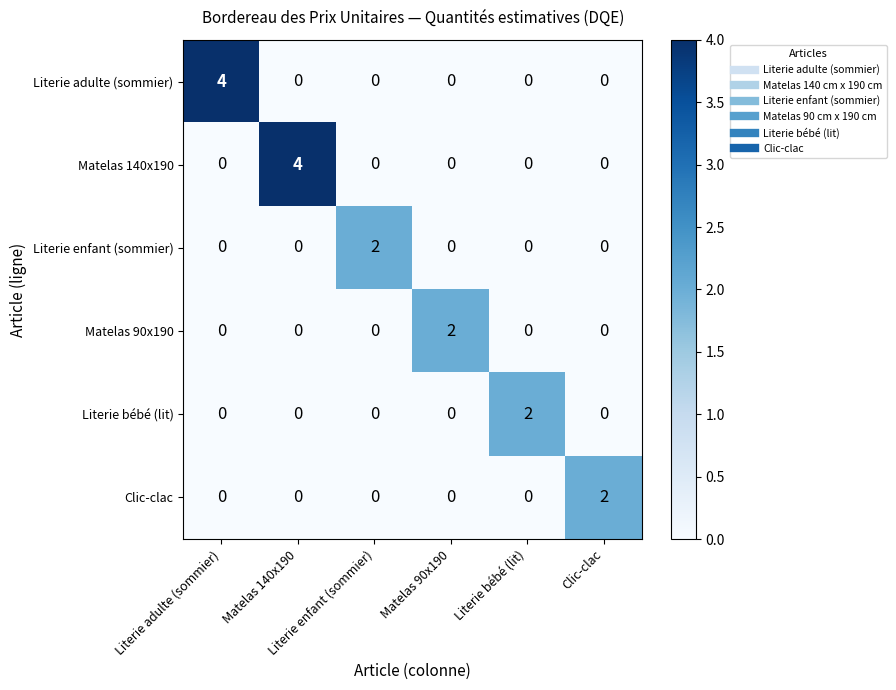

How many distinct data groups are displayed?

6